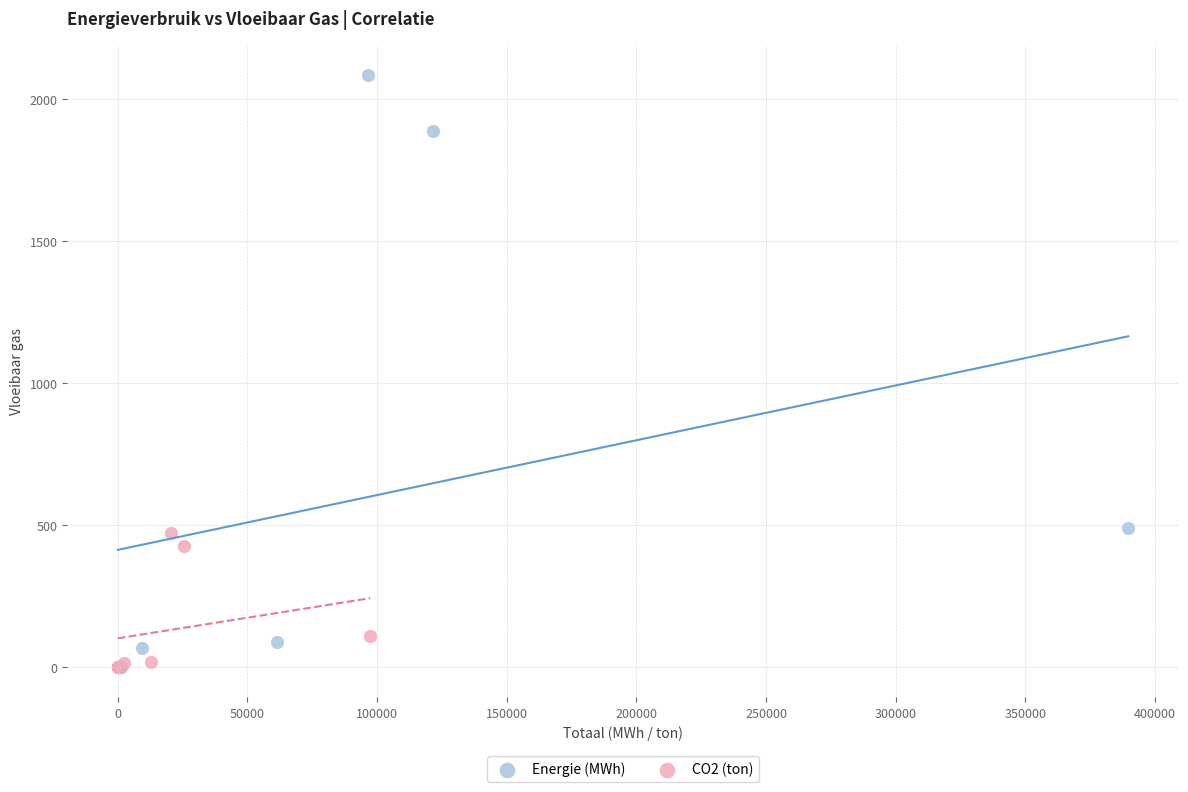

Which series contains the highest Y value?

Energie (MWh)